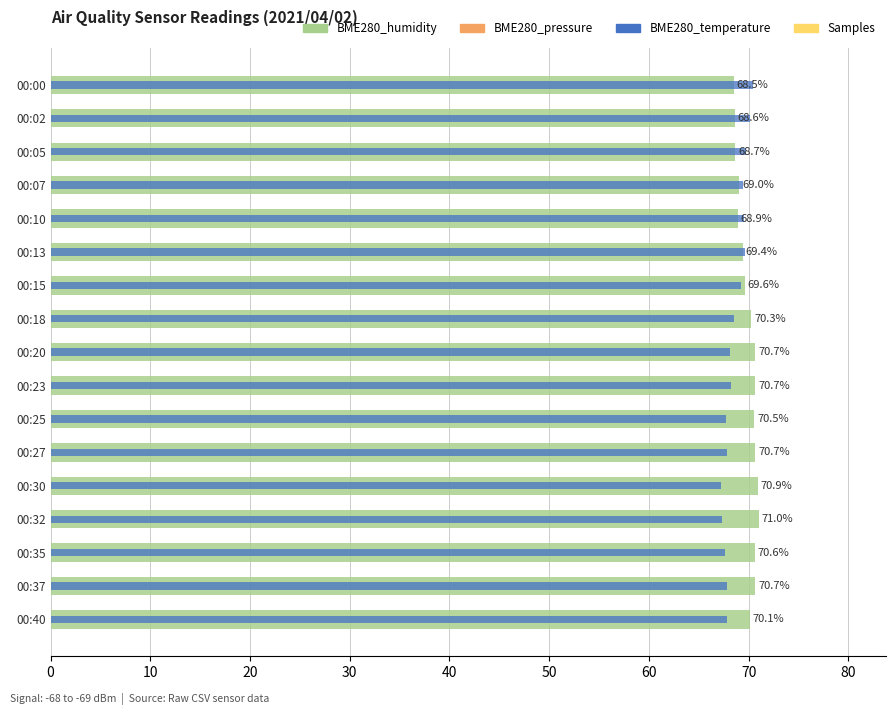

How many bars are there in each group?

2